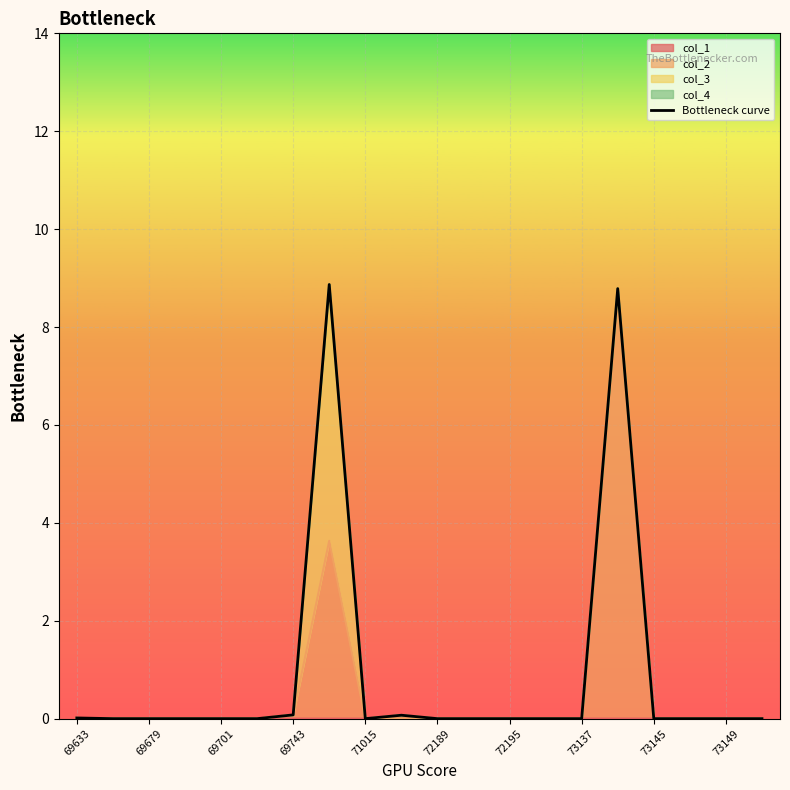

Reading left to right, what are all the values shown in this chart?

0.0	0.0	0.0	0.0	0.0	0.0	0.1	8.9	0.0	0.1	0.0	0.0	0.0	0.0	0.0	8.8	0.0	0.0	0.0	0.0